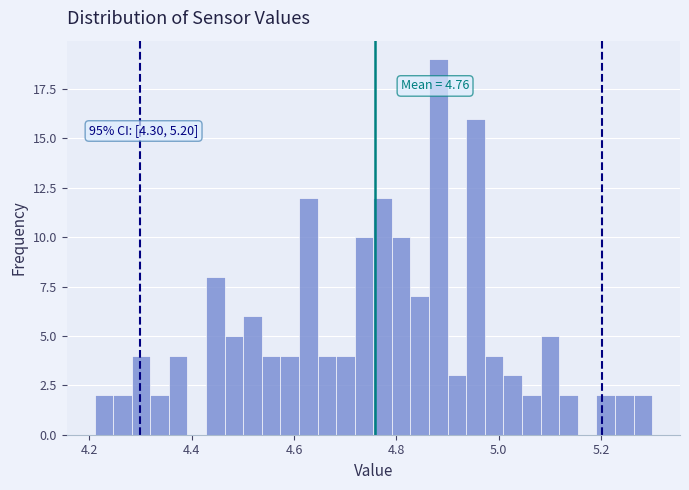

Read against the x-axis, roughly where is the centre of the tallest bar?

4.88